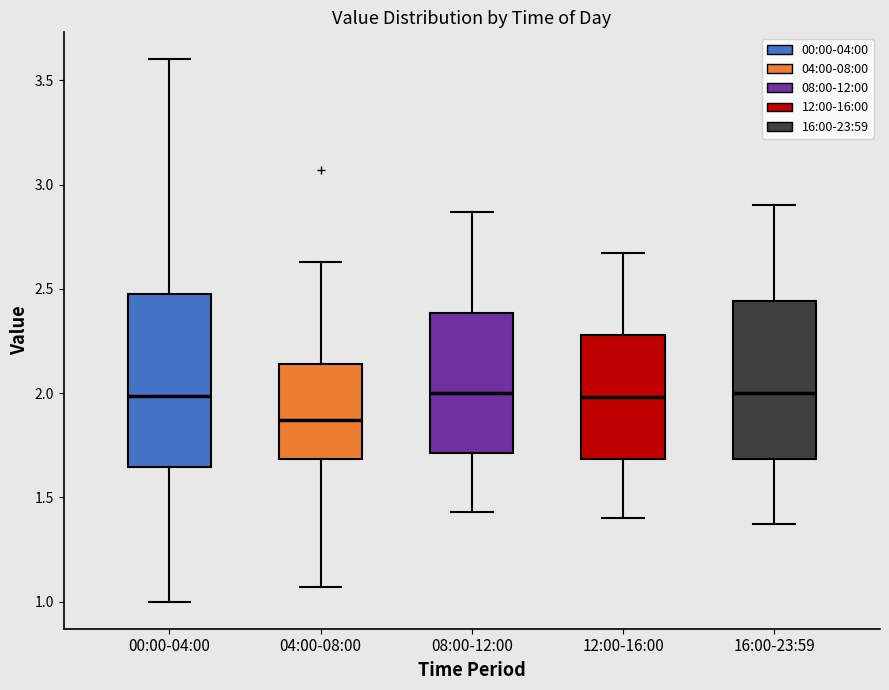

Where does the upper whisker of the box for 16:00-23:59 end on the y-axis? The values are not printed on the chart, so give them approximately, as read against the axis.

2.90